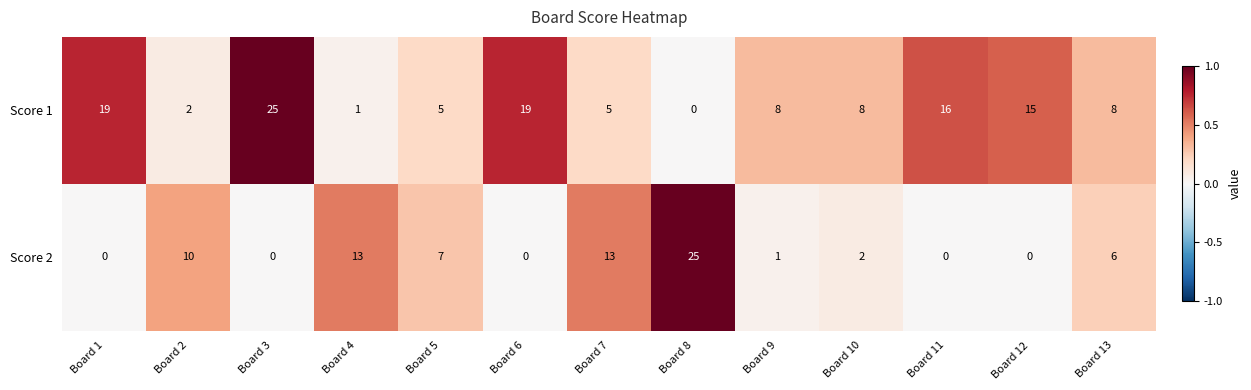

Which series changed the most between Board 4 and Board 7?

Score 1